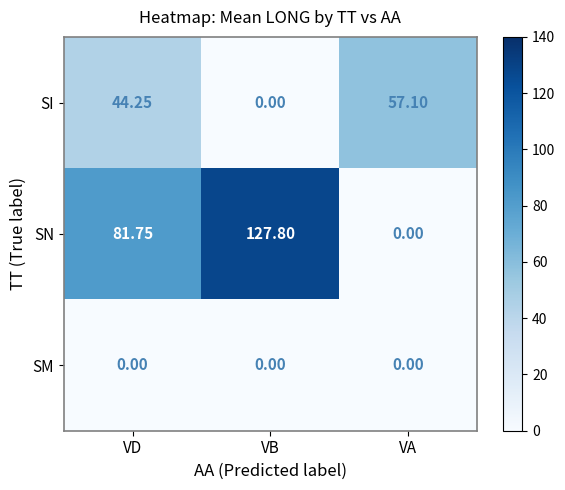

Where is SI nearest to the value 28?

VD